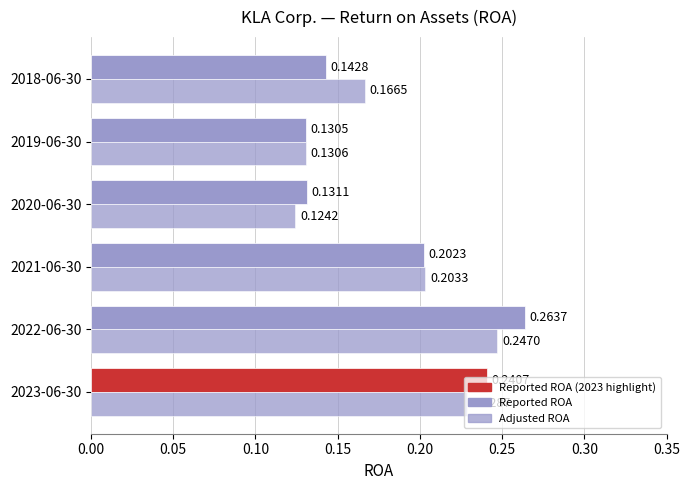

At how many categories does at least one series exceed 0?

6